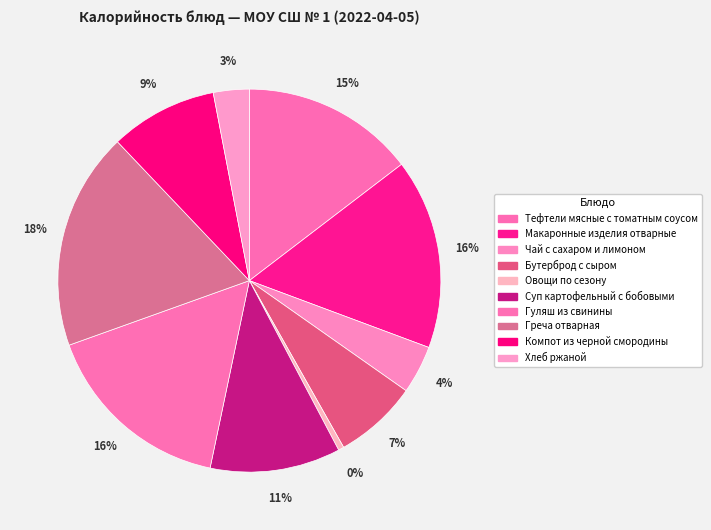

What percentage do Тефтели мясные с томатным соусом and Греча отварная together represent?

33.0%